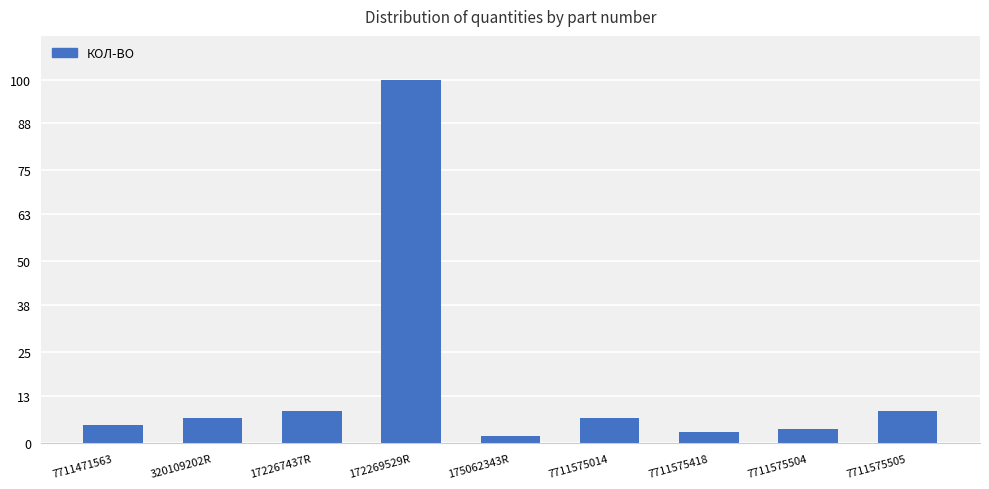

What is the change in value from 7711471563 to 320109202R?

+2